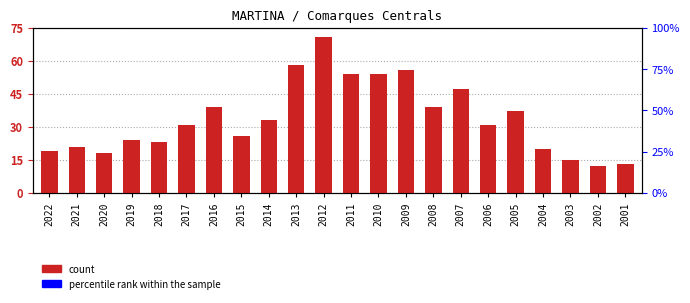

List the labels in order of value, smallest first.

2002, 2001, 2003, 2020, 2022, 2004, 2021, 2018, 2019, 2015, 2017, 2006, 2014, 2005, 2016, 2008, 2007, 2011, 2010, 2009, 2013, 2012